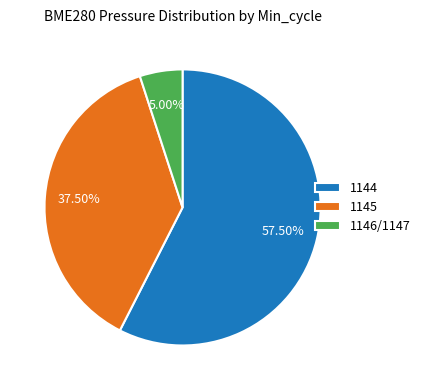

True or false: 1145 accounts for 17% of the total.

False